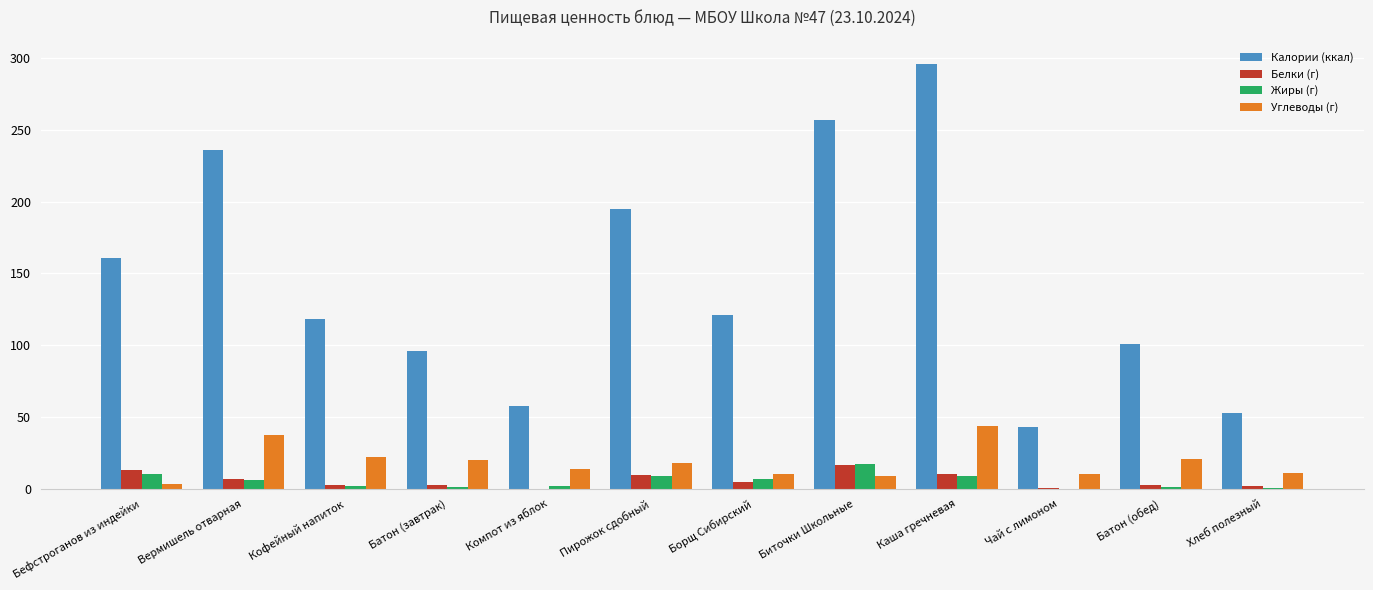

Which category has the highest value in the Жиры (г) series?

Биточки Школьные